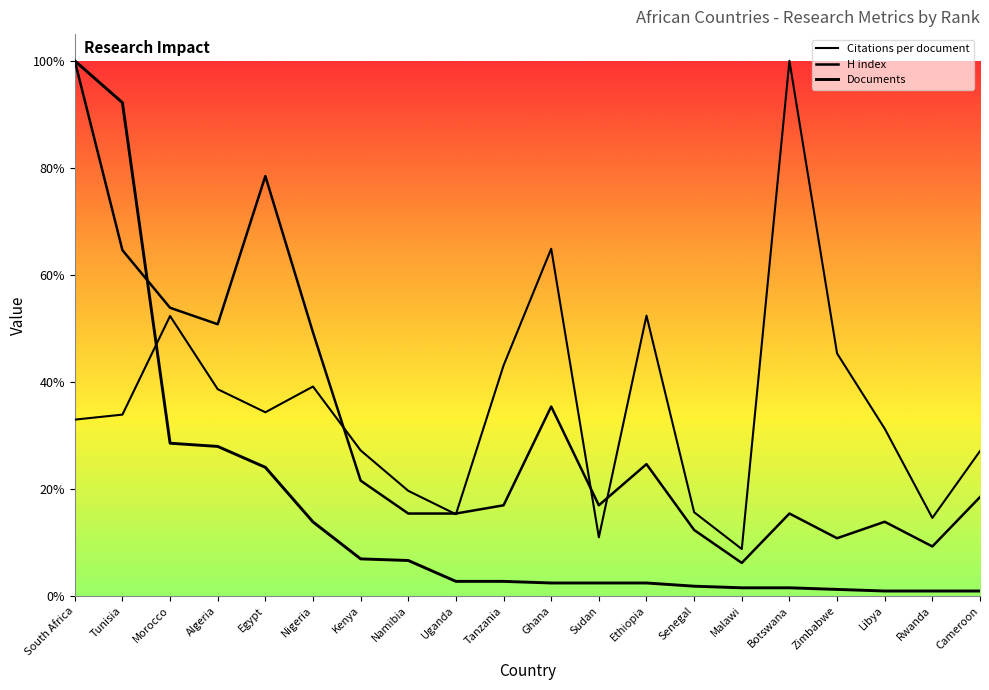

Rank the series by their average value, from lowest to highest.

Documents, H index, Citations per document